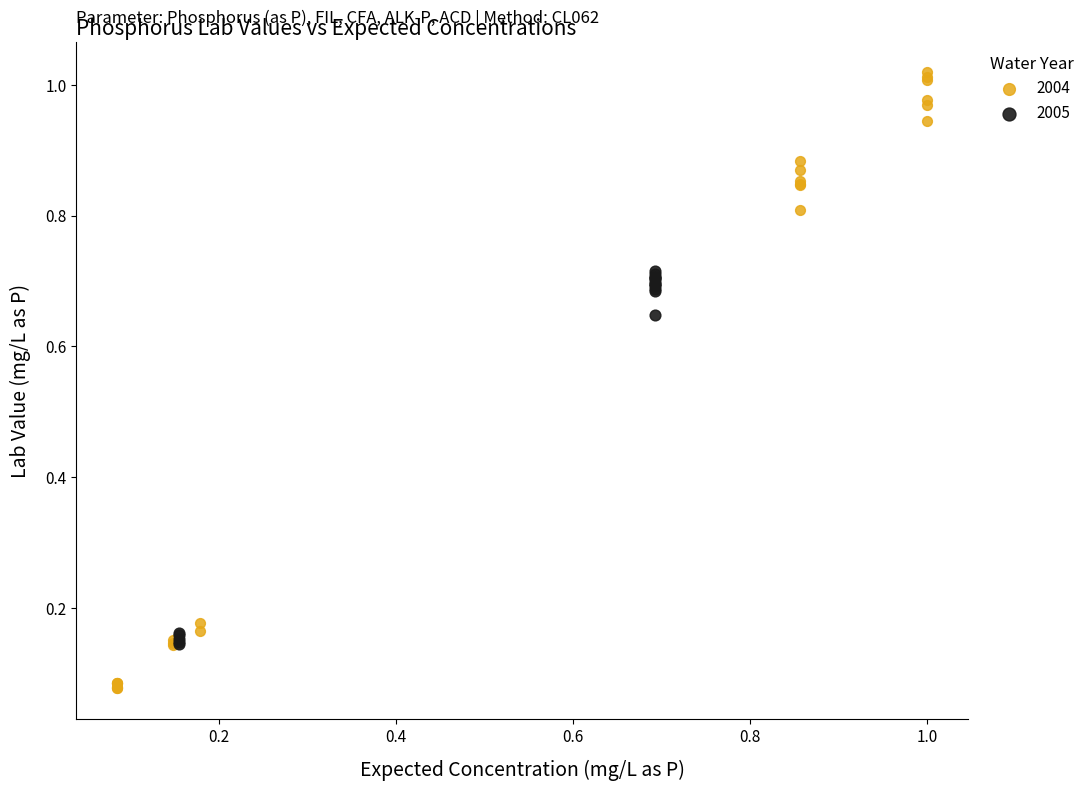

Which series reaches the maximum Y coordinate?

2004